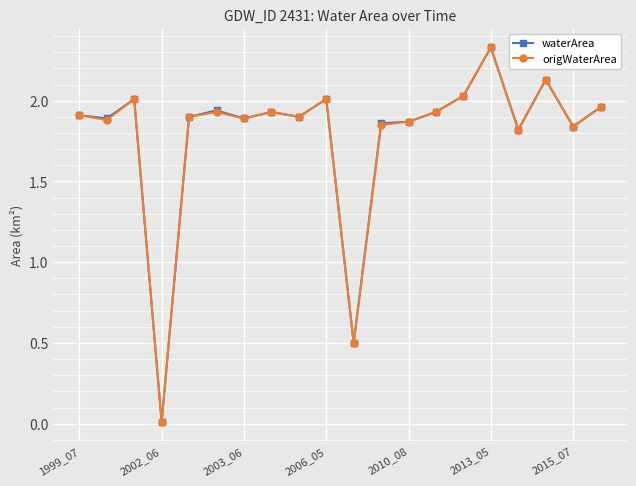

At how many categories does at least one series exceed 1?

18